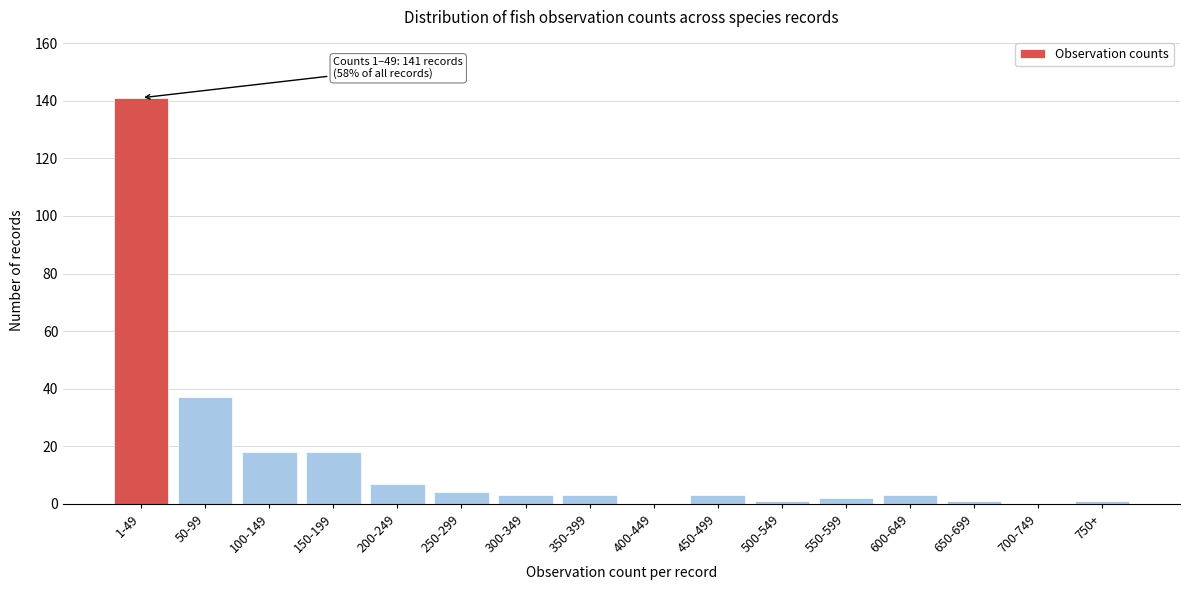

Reading left to right, what are all the values shown in this chart?

1-49=141	50-99=37	100-149=18	150-199=18	200-249=7	250-299=4	300-349=3	350-399=3	400-449=0	450-499=3	500-549=1	550-599=2	600-649=3	650-699=1	700-749=0	750+=1